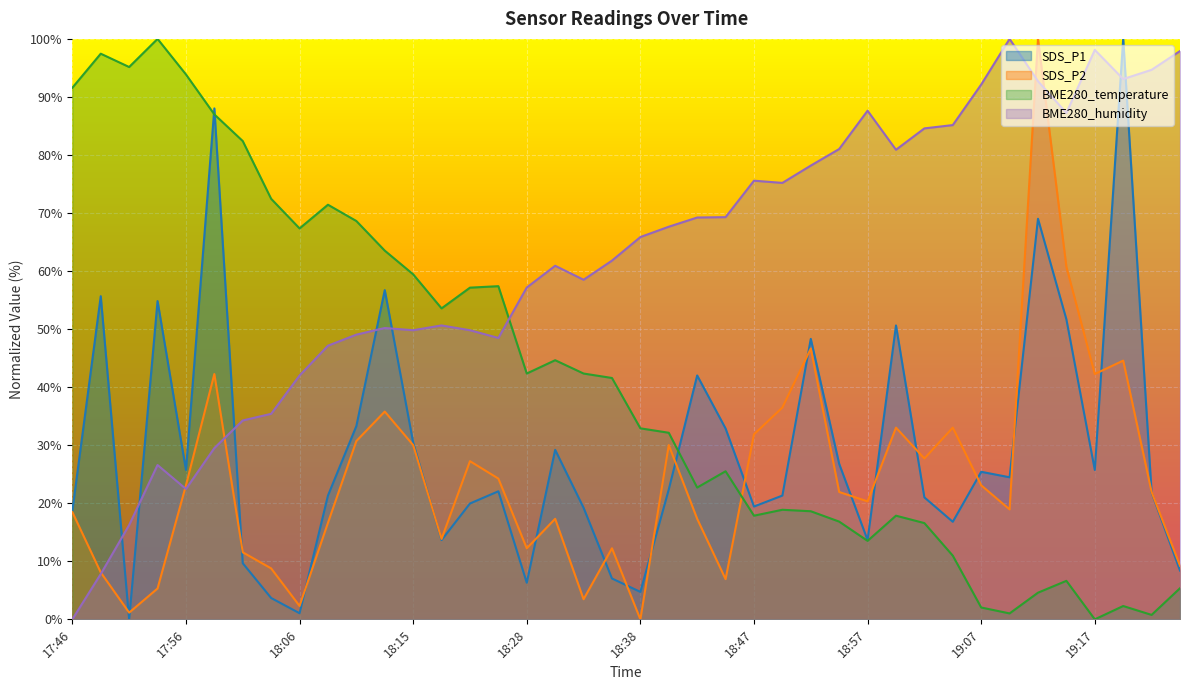

True or false: SDS_P2 has more than 2 interior local peaks.

True